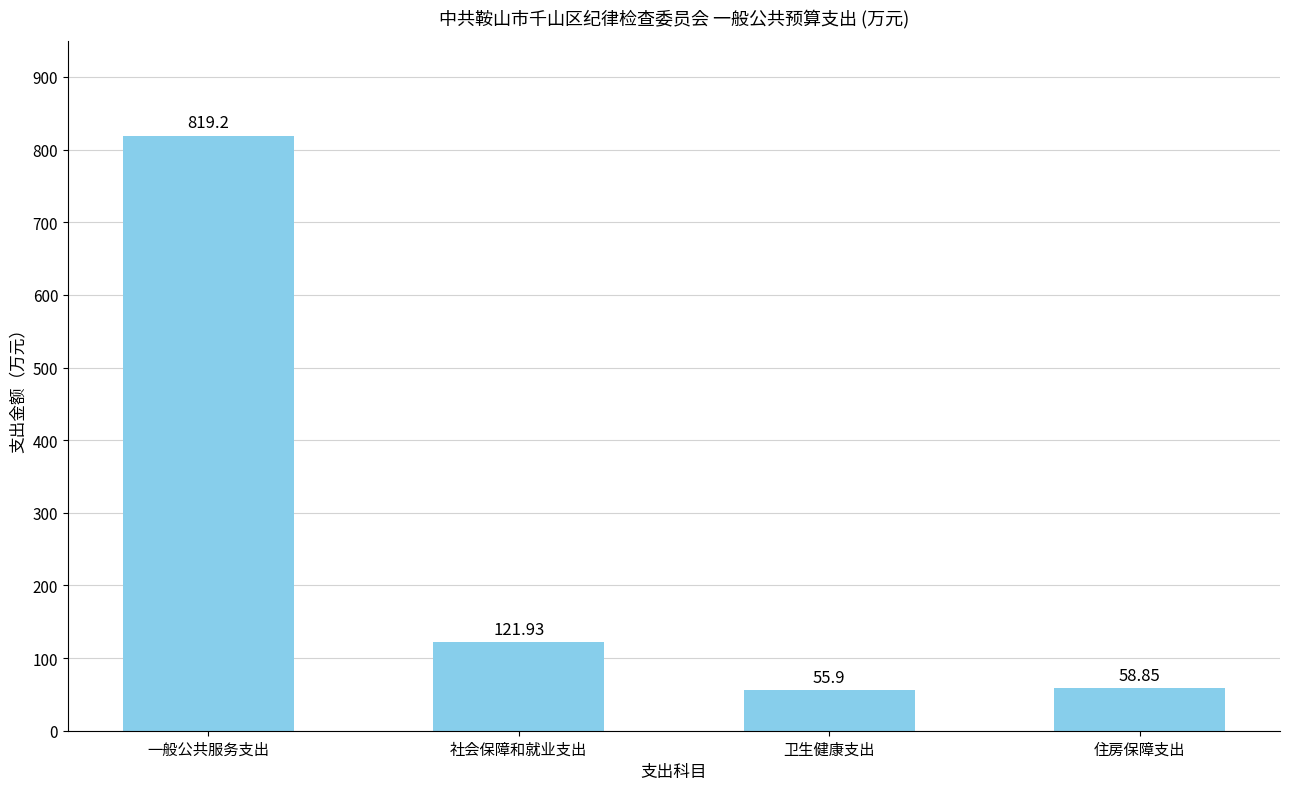

What is the label of the 1st bar from the right?

住房保障支出